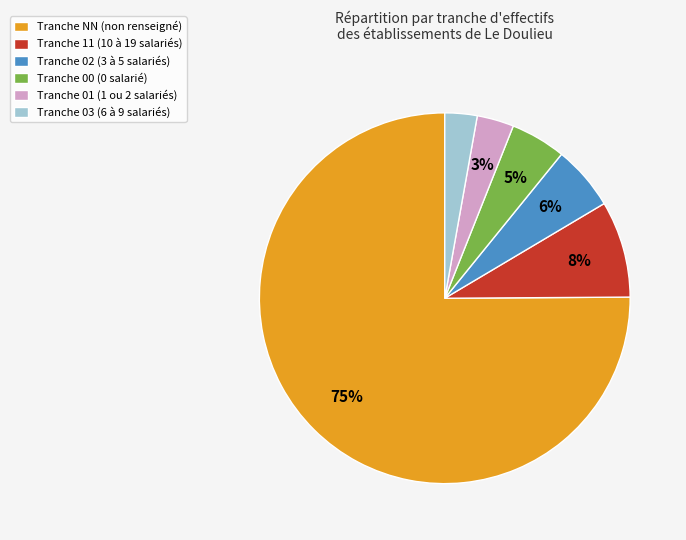

To the nearest percent, what percentage of the pie is Tranche 02 (3 à 5 salariés)?

6%